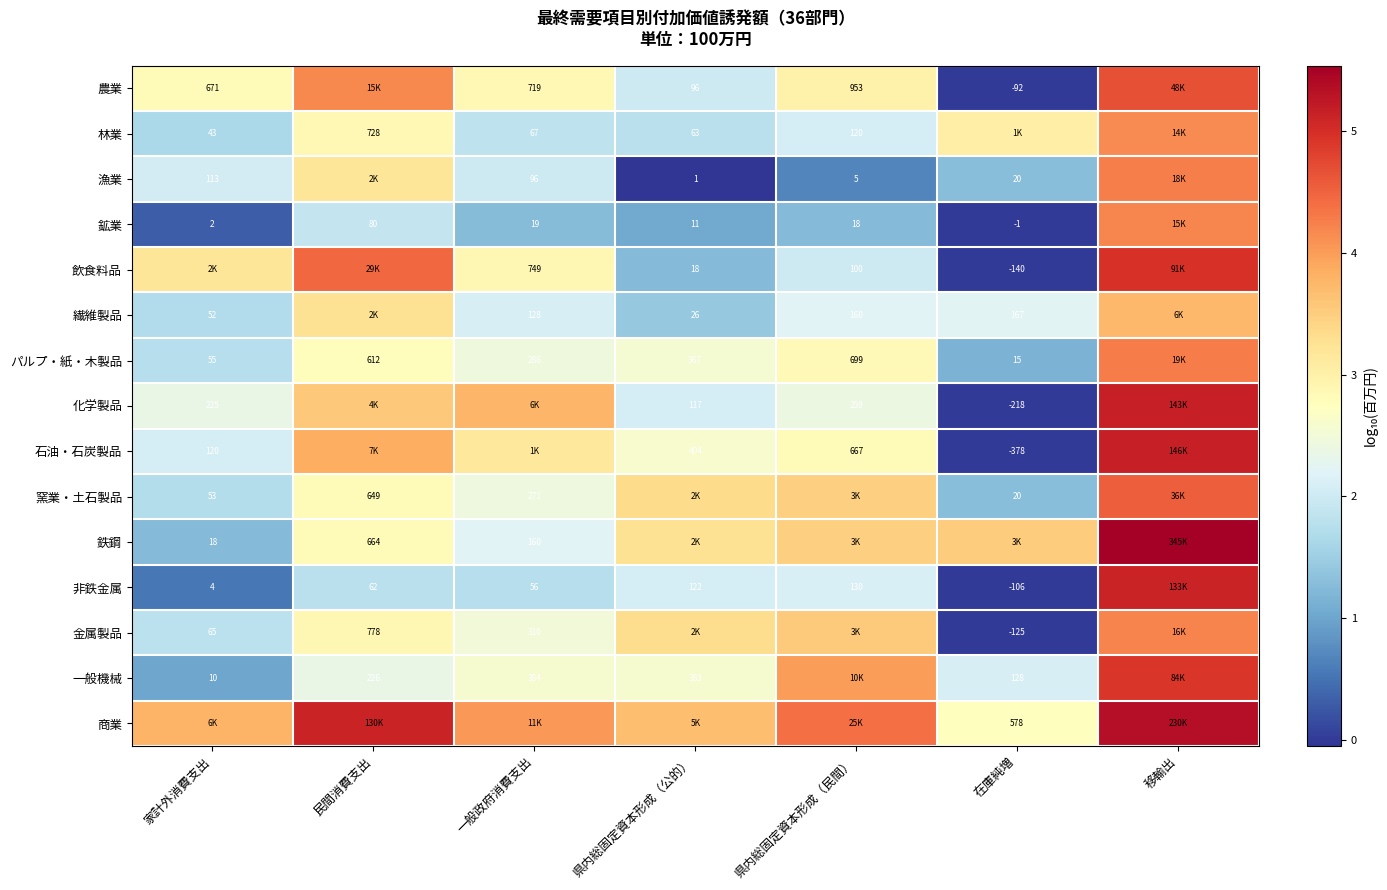

At which category is the sum across all series the highest?

移輸出